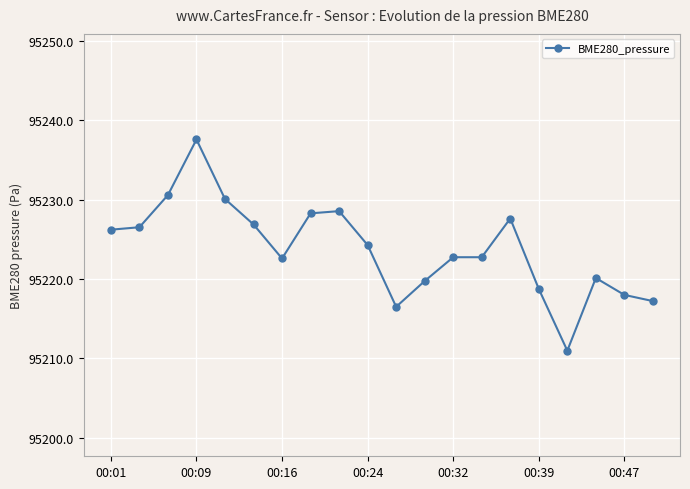

What is the average value?

95223.8